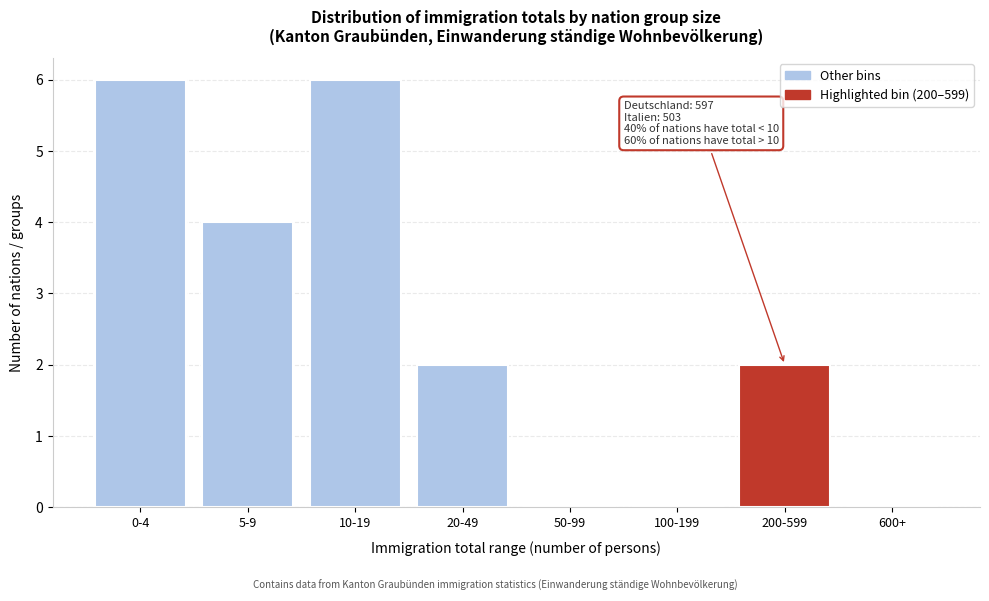

Reading left to right, what are all the values shown in this chart?

0-4=6	5-9=4	10-19=6	20-49=2	50-99=0	100-199=0	200-599=2	600+=0